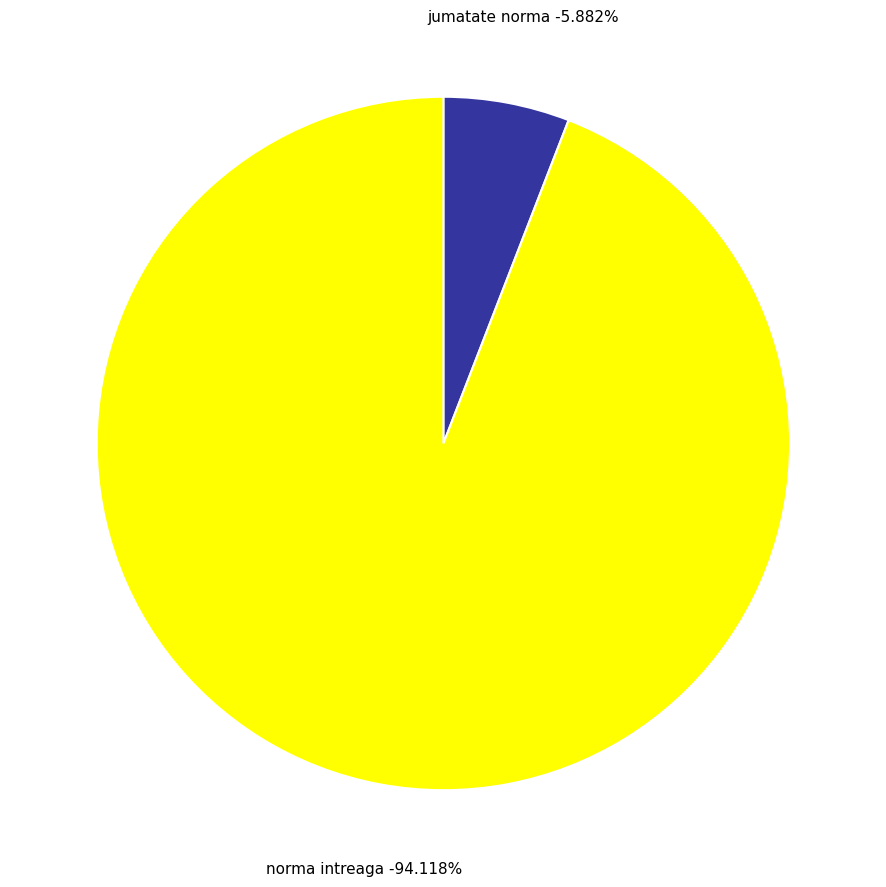

What percentage is the jumatate norma slice, to the nearest percent?

6%